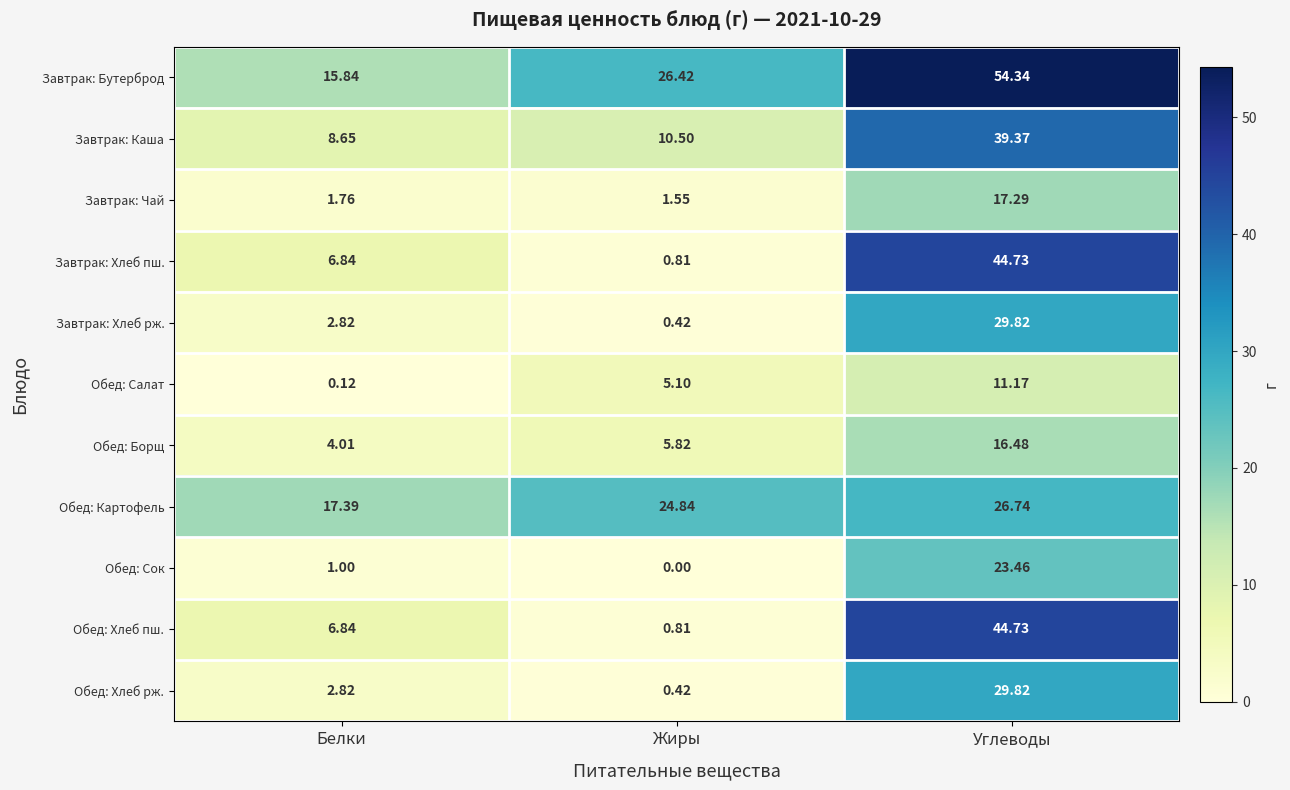

At which category does the chart reach its peak across all series?

Углеводы